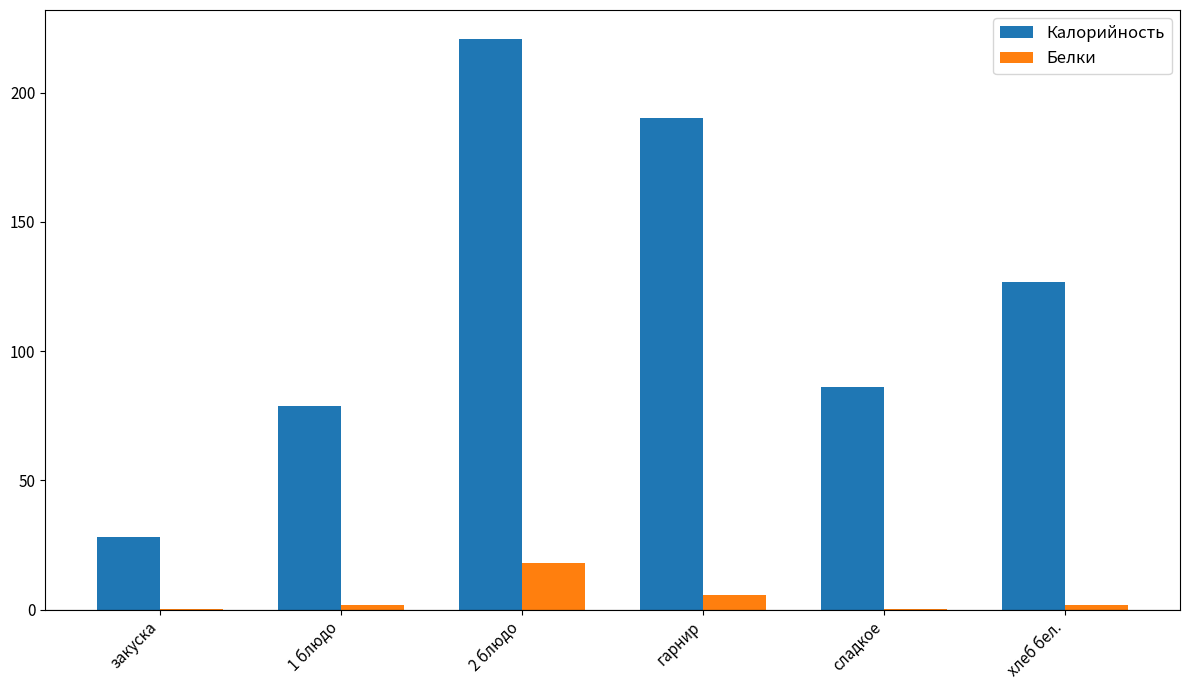

The Калорийность series shows 49.8 at закуска. True or false?

False